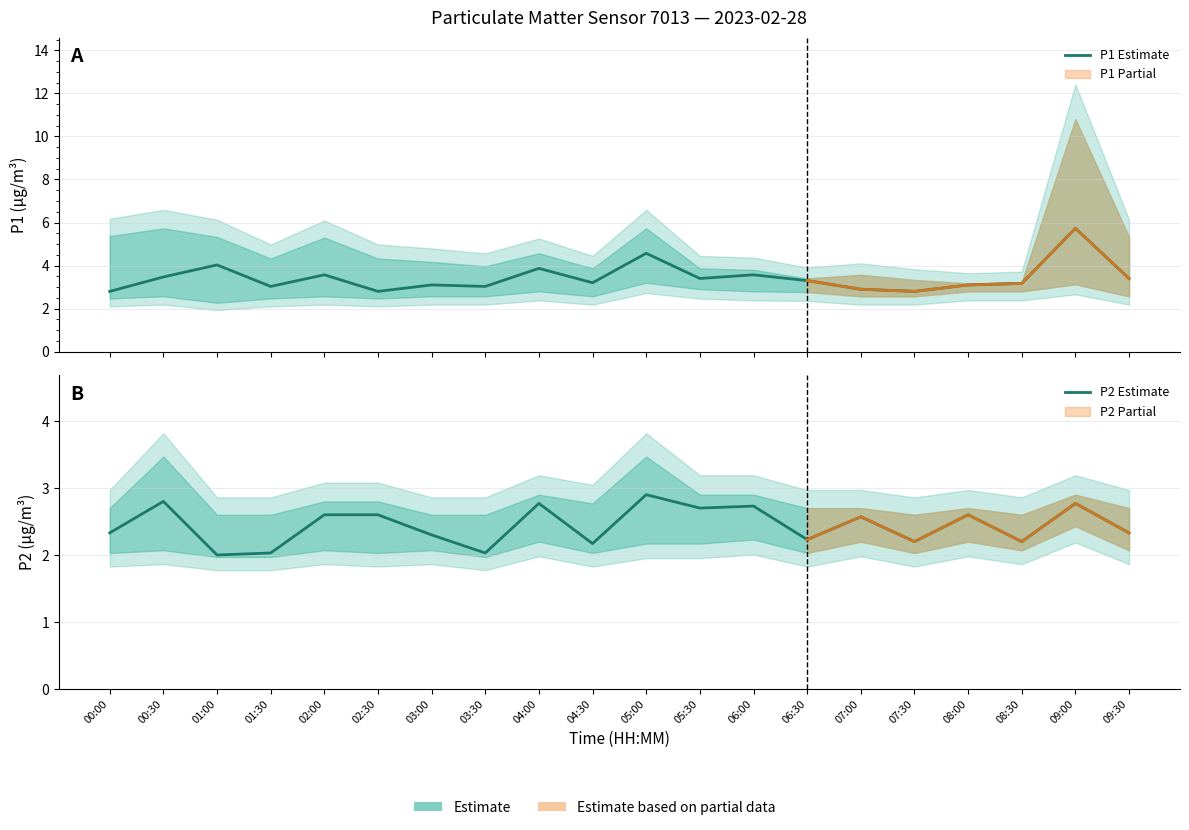

Rank the series by their maximum value, from lowest to highest.

P2 Estimate, P1 Estimate